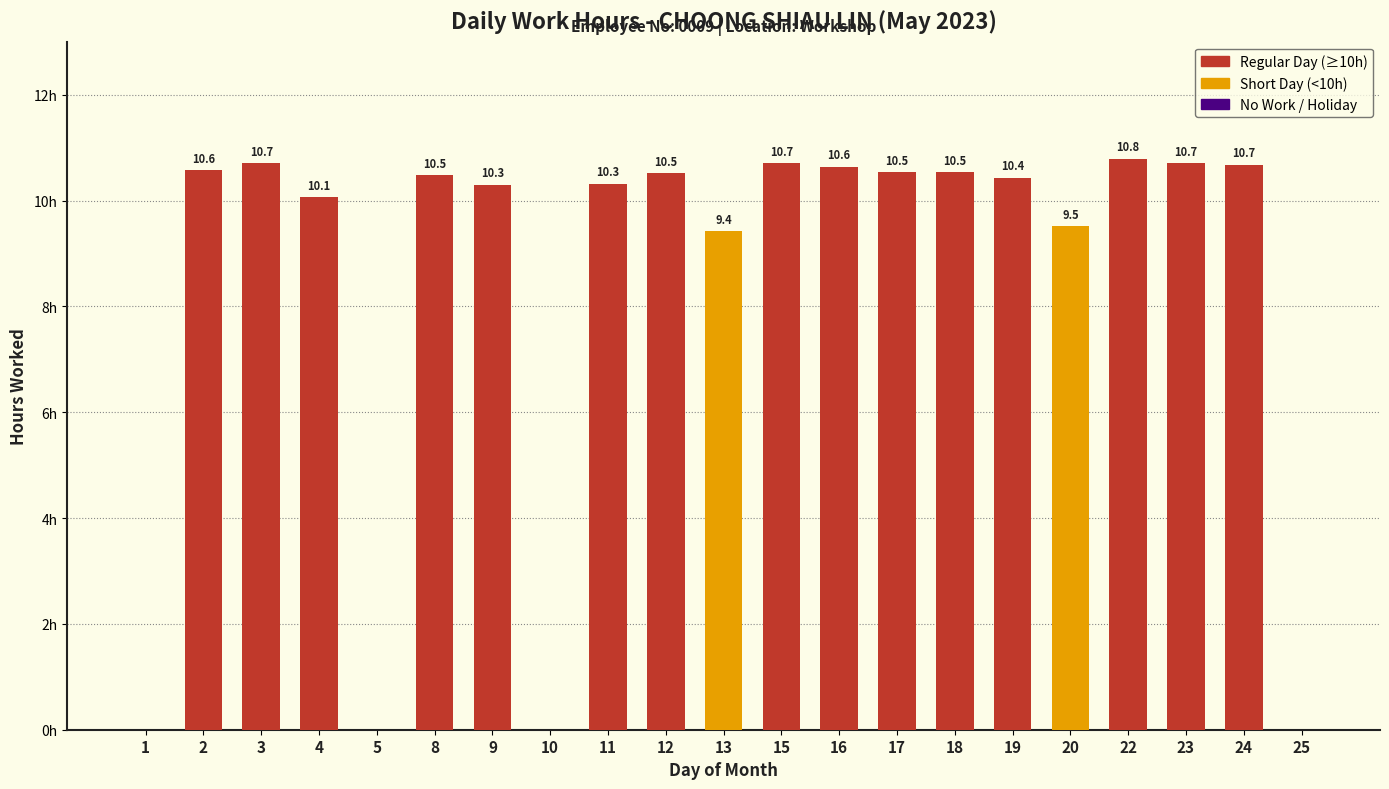

Count the number of values greater than 10.

15